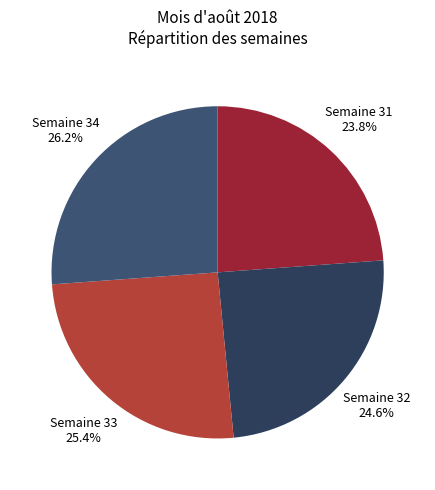

Do Semaine 34 26.2% and Semaine 33 25.4% together represent more than half of the pie?

Yes